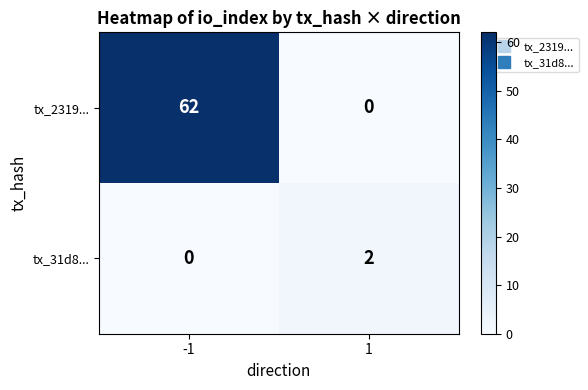

Which series has the largest range (max minus min)?

tx_2319...